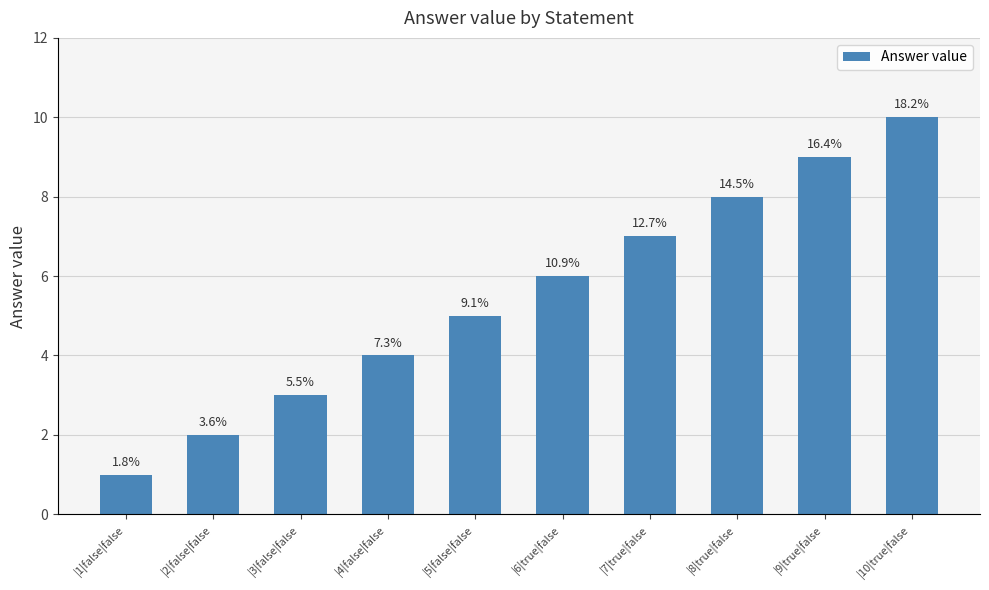

What position from the left is |3|false|false?

3